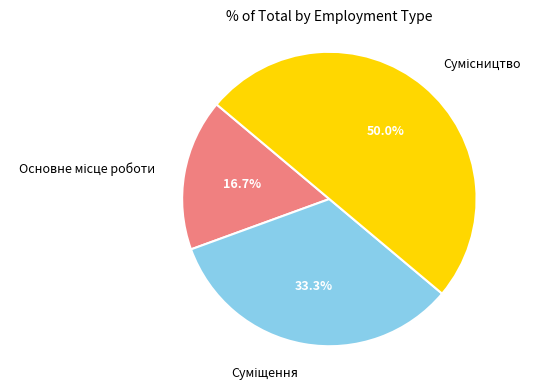

Rank the categories by value from highest to lowest.

Сумісництво, Суміщення, Основне місце роботи